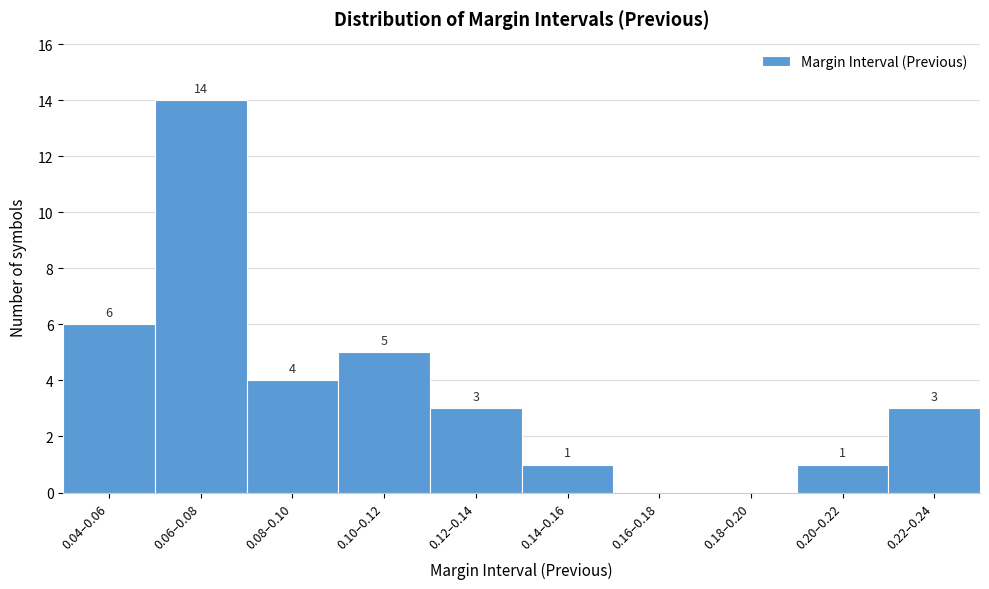

Reading right to left, what are all the values shown in this chart?

0.22–0.24=3	0.20–0.22=1	0.18–0.20=0	0.16–0.18=0	0.14–0.16=1	0.12–0.14=3	0.10–0.12=5	0.08–0.10=4	0.06–0.08=14	0.04–0.06=6